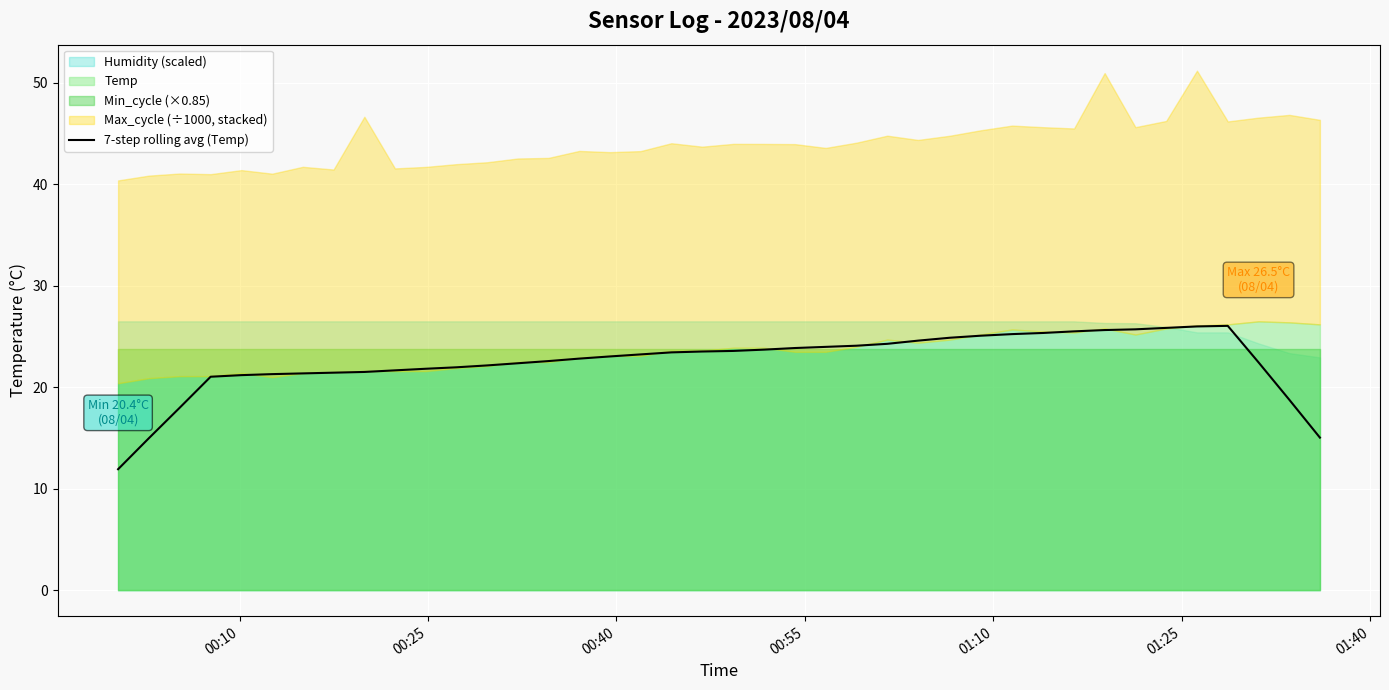

True or false: there are more than 0 points higher than both neighbors.

True